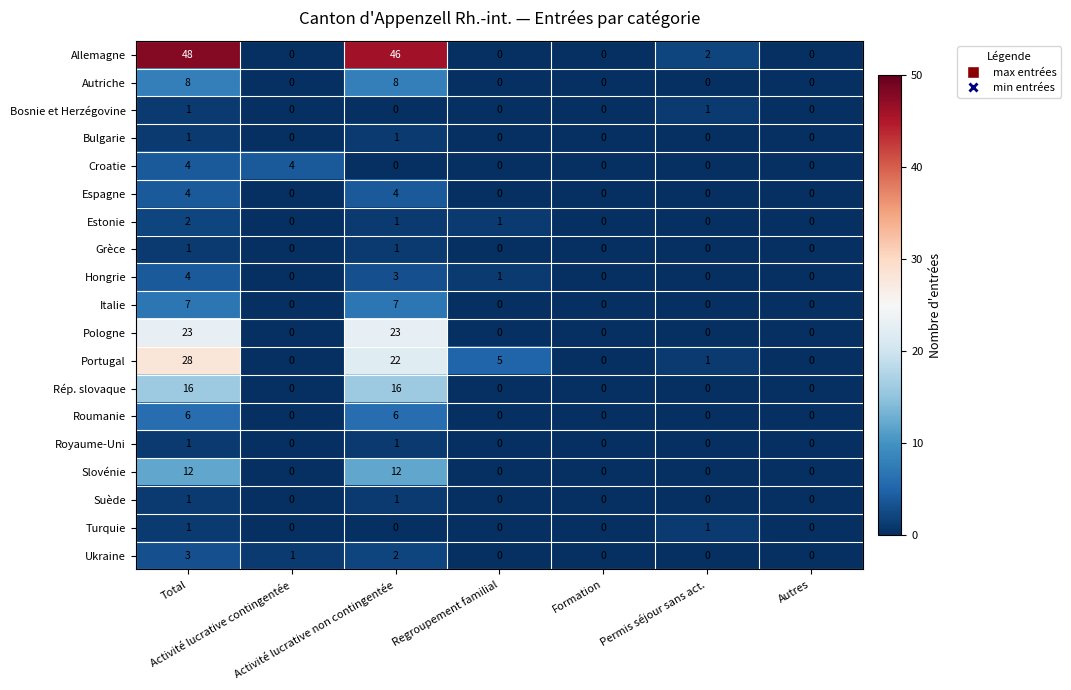

Which series has the largest total across all categories?

Allemagne